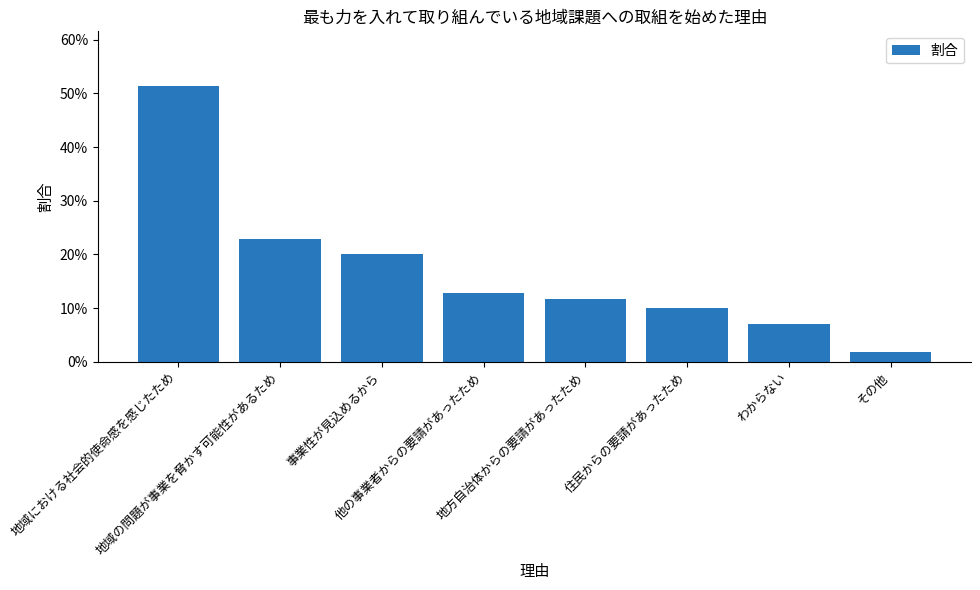

What is the change in value from 地域における社会的使命感を感じたため to 事業性が見込めるから?

-0.3